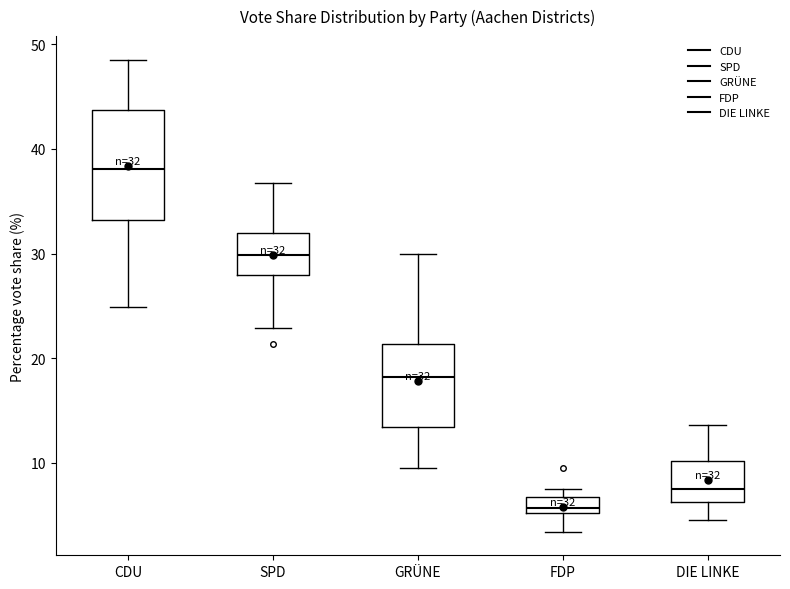

Comparing the boxes themselves (not the whiskers), which one is the tallest?

CDU